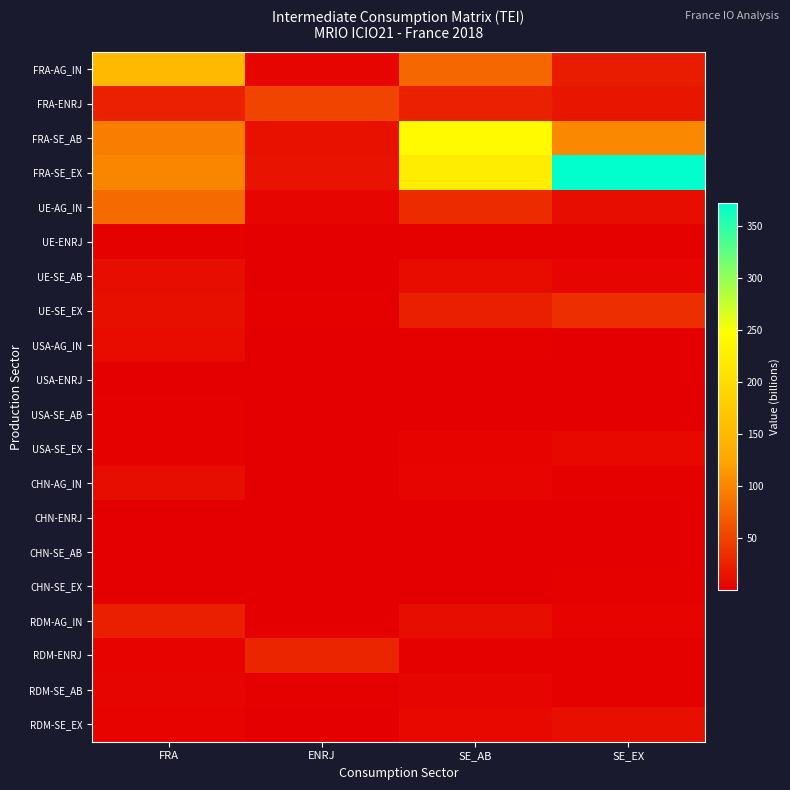

Rank the series by their maximum value, from highest to lowest.

FRA-SE_EX, FRA-SE_AB, FRA-AG_IN, UE-AG_IN, FRA-ENRJ, UE-SE_EX, RDM-ENRJ, RDM-AG_IN, RDM-SE_EX, UE-SE_AB, CHN-AG_IN, USA-AG_IN, USA-SE_EX, RDM-SE_AB, UE-ENRJ, USA-SE_AB, CHN-SE_EX, USA-ENRJ, CHN-SE_AB, CHN-ENRJ